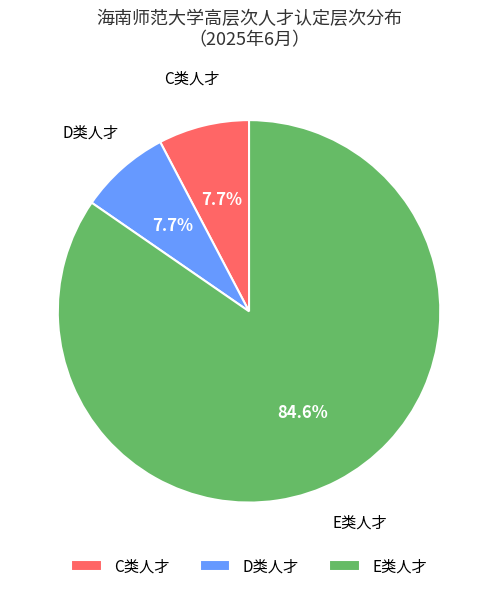

How many segments does this pie chart have?

3